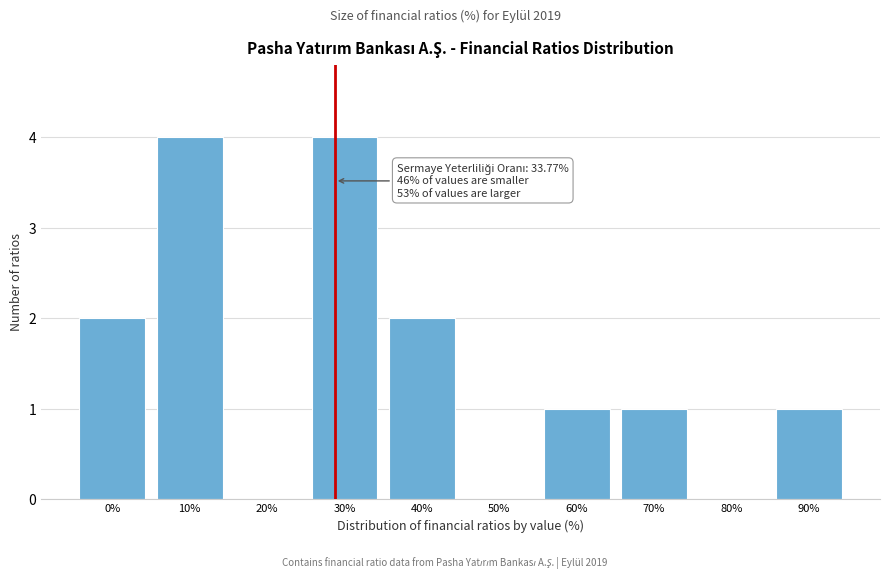

Reading left to right, extract all data points from this chart.

0%=2	10%=4	20%=0	30%=4	40%=2	50%=0	60%=1	70%=1	80%=0	90%=1